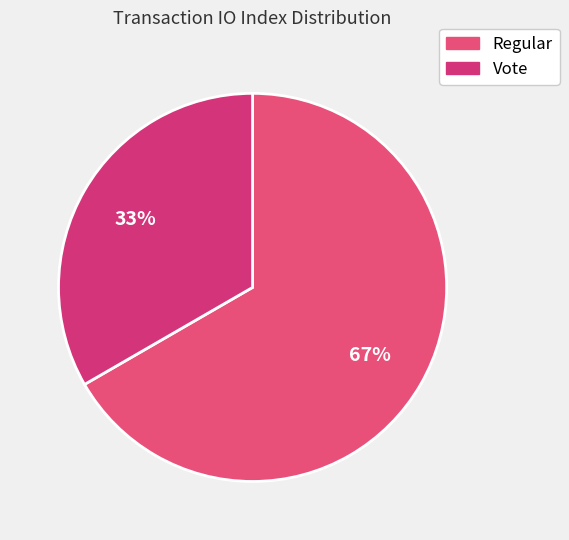

What portion of the pie excludes Regular?

33.3%